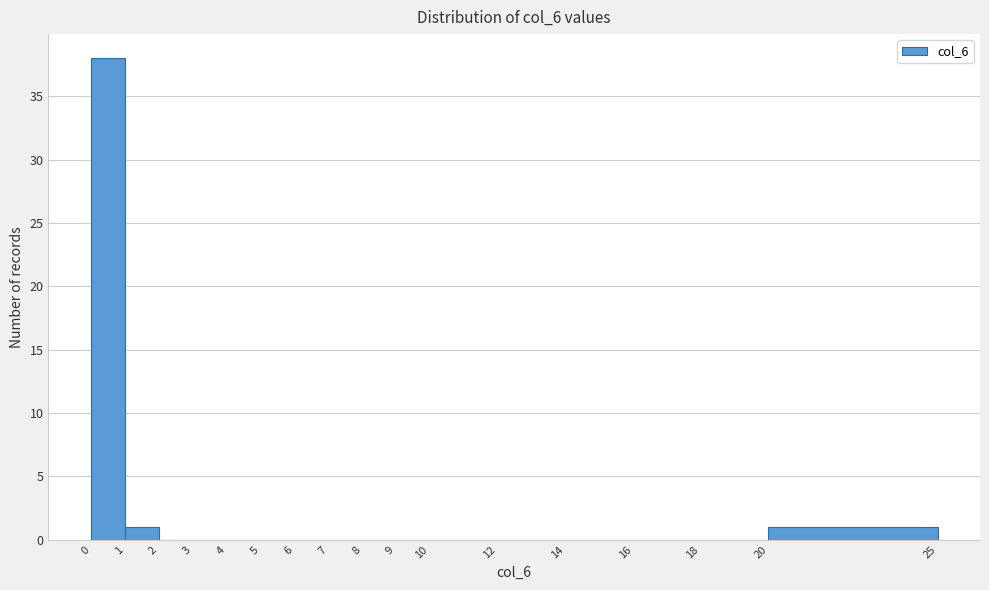

Reading left to right, transcribe this chart: for each bar, give the range it covers on the x-axis and its height. The values are not printed on the chart, so give them approximately, as read against the axis.

0 to 1: 38
1 to 2: 1
2 to 3: 0
3 to 4: 0
4 to 5: 0
5 to 6: 0
6 to 7: 0
7 to 8: 0
8 to 9: 0
9 to 10: 0
10 to 12: 0
12 to 14: 0
14 to 16: 0
16 to 18: 0
18 to 20: 0
20 to 25: 1